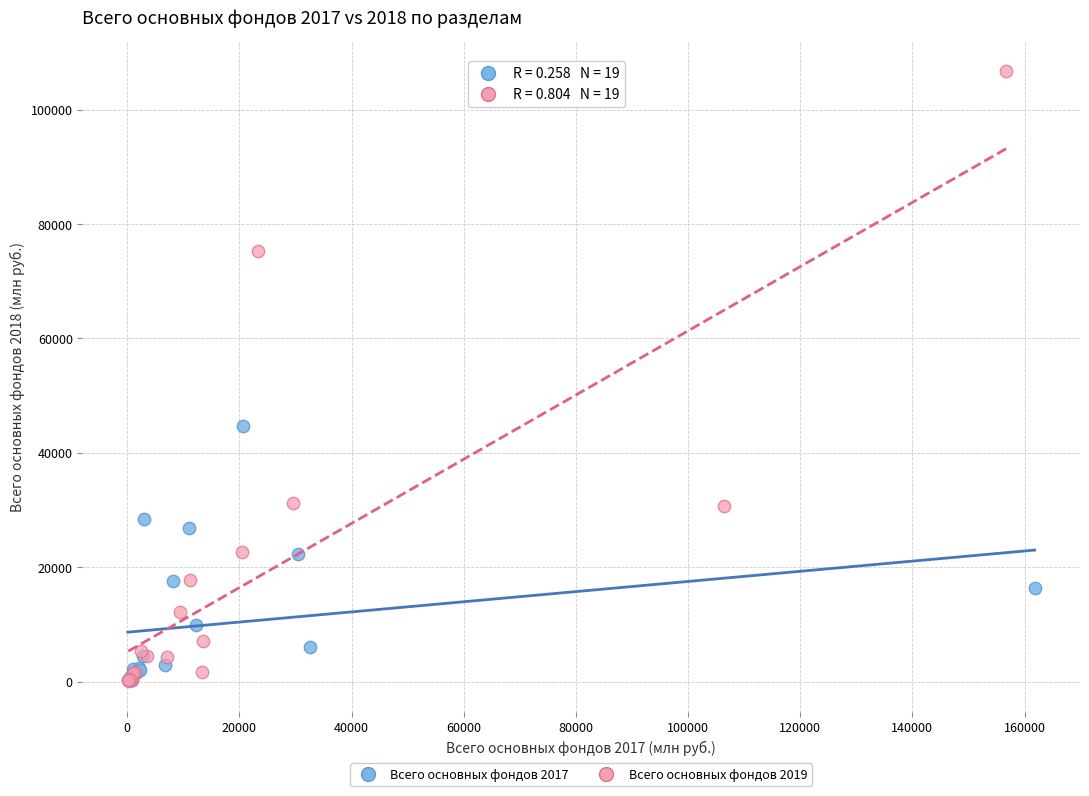

Which series has the widest spread of Y values?

Всего основных фондов 2019